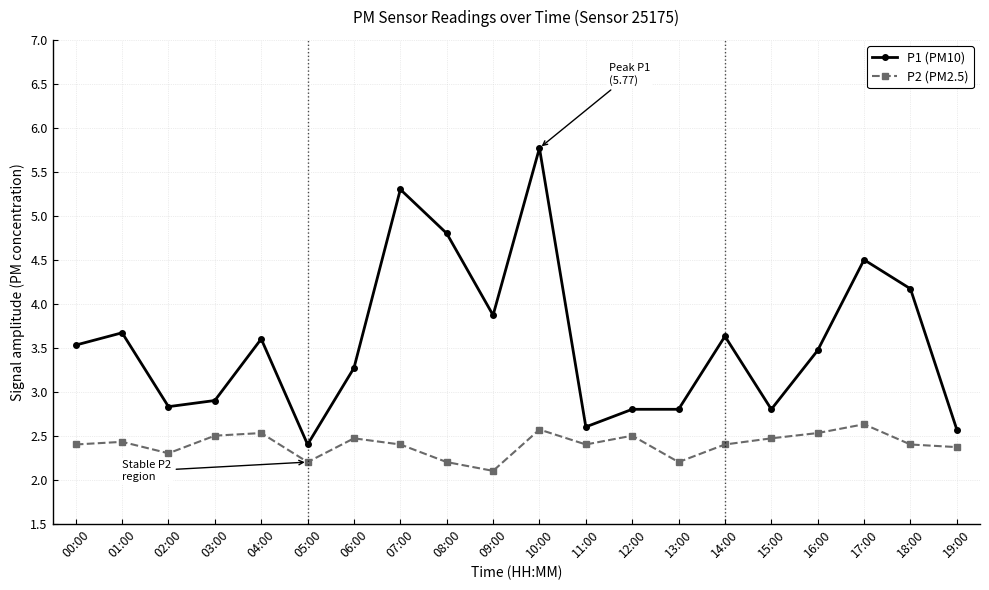

Read the P1 (PM10) value at 03:00.

2.9